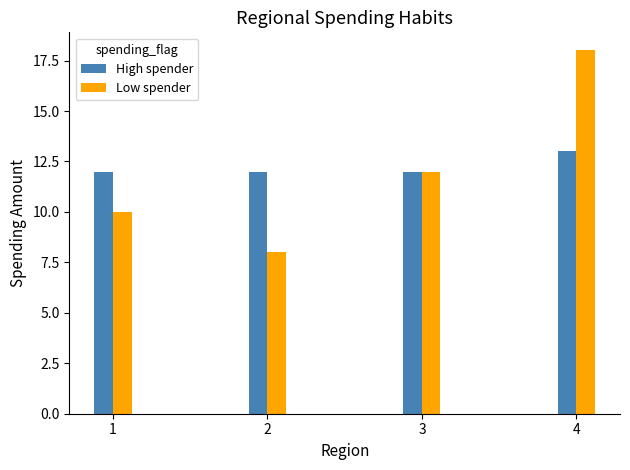

How many values in the Low spender series are below 12?

2